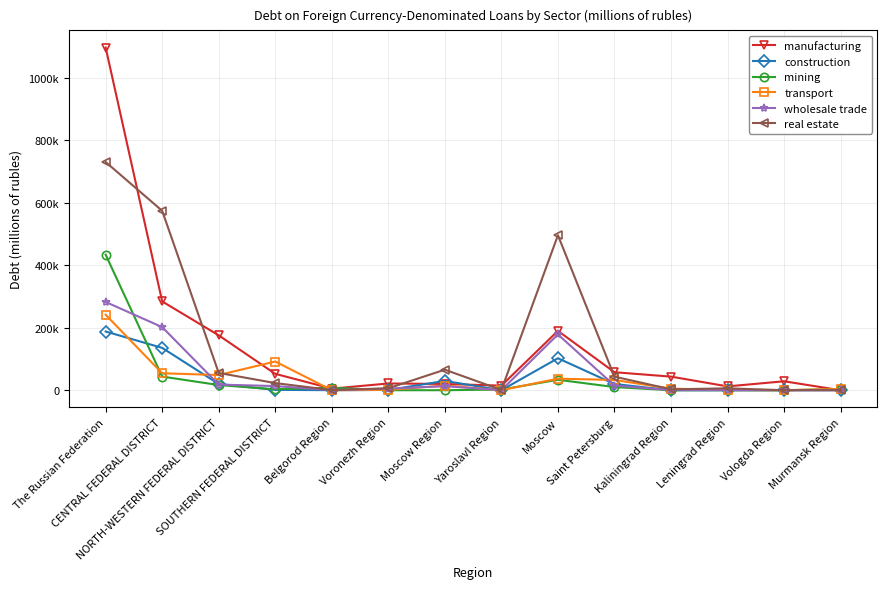

What is the lowest value of the wholesale trade series?

180